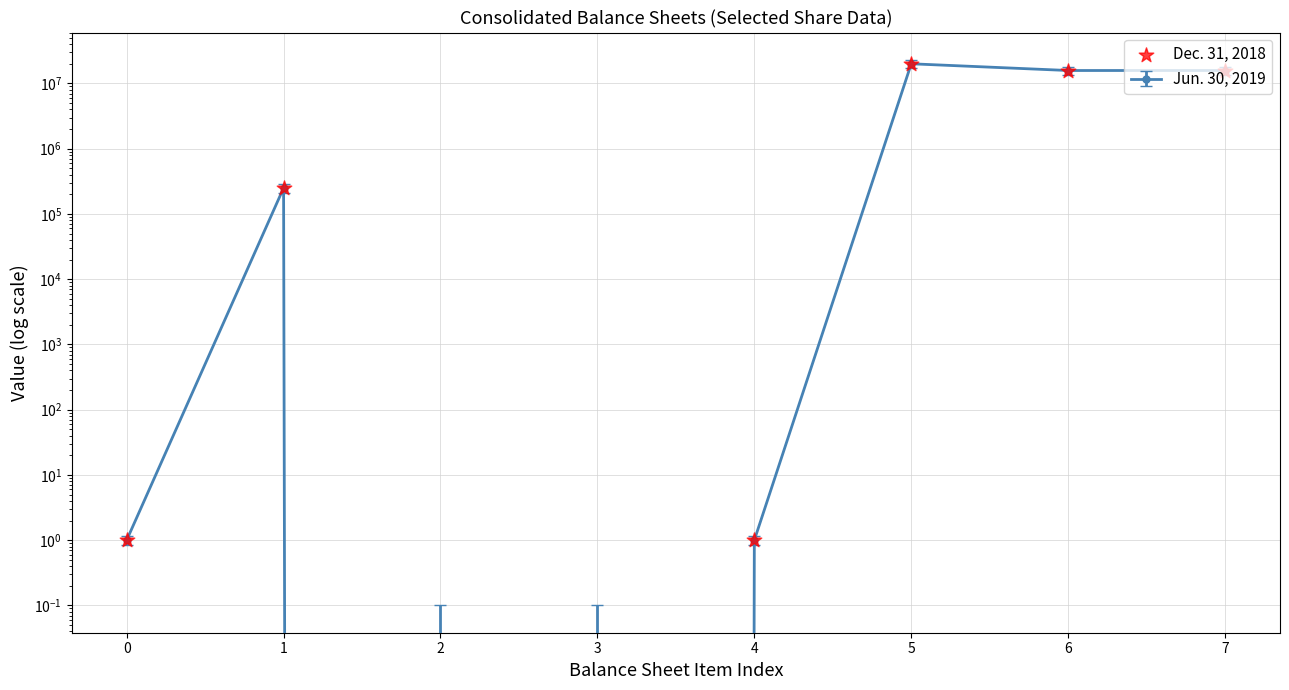

What is the change in value from 5 to 7?

-4281792